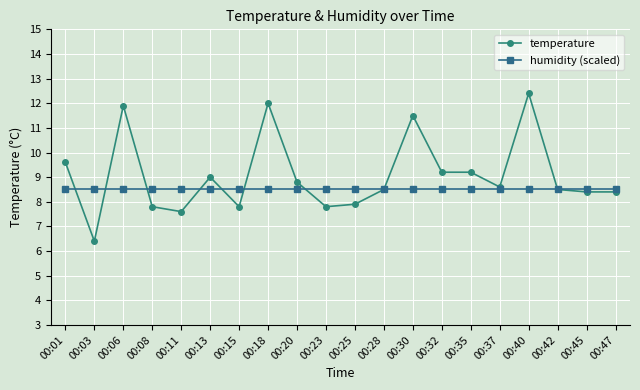

What is the total value across all series at 00:08?

16.3